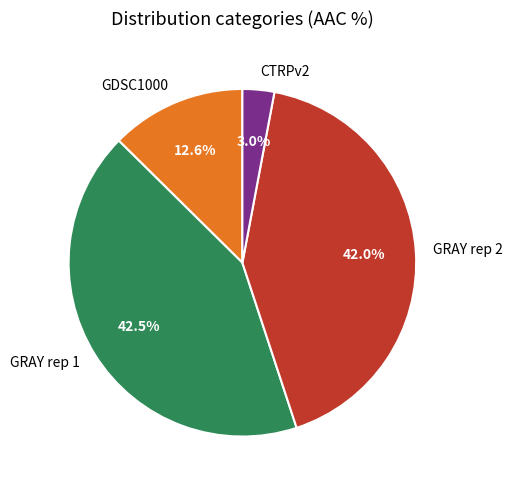

How many segments does this pie chart have?

4